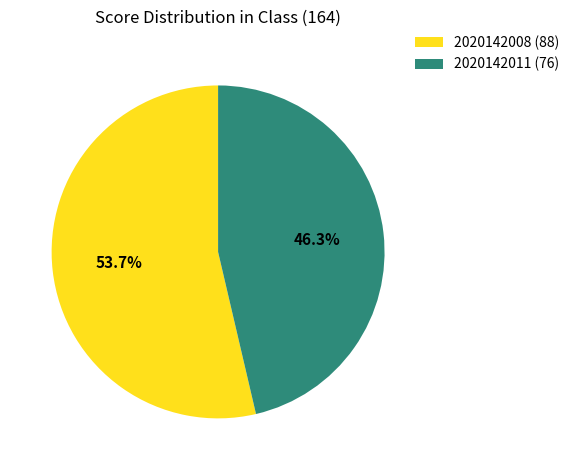

Is it true that 2020142008 is 63% of the pie?

False